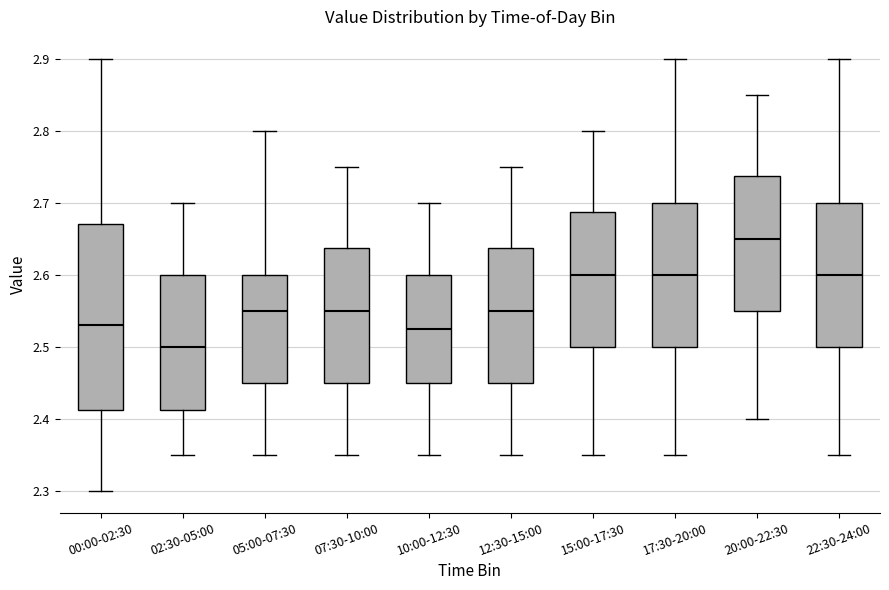

Which box has the highest median line?

20:00-22:30